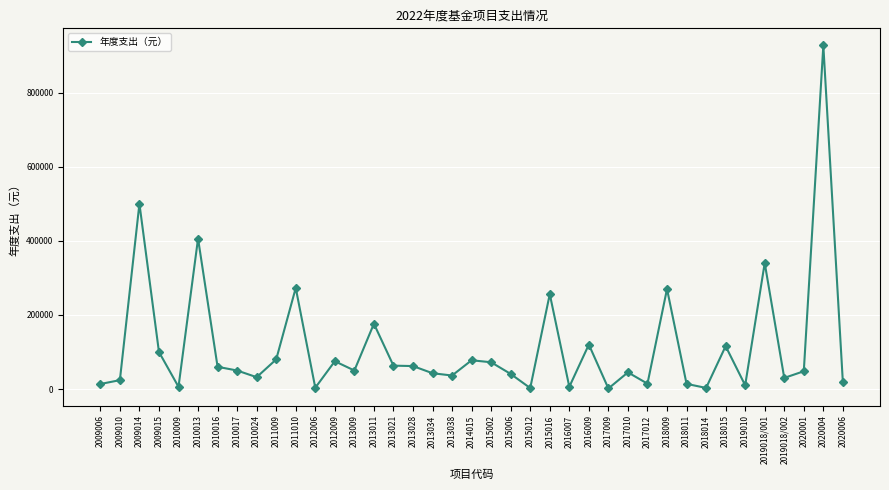

How many values are below 50000?

19